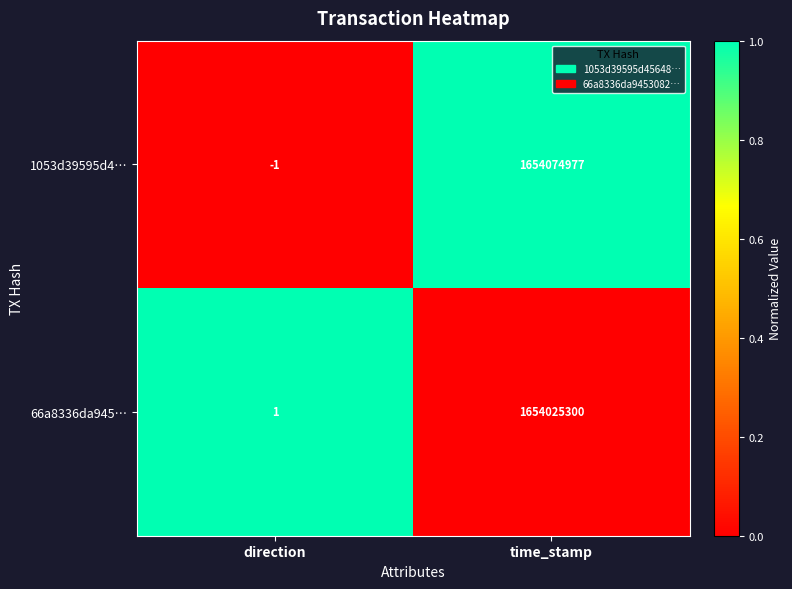

Rank the series at direction from highest to lowest value.

66a8336da945…, 1053d39595d4…